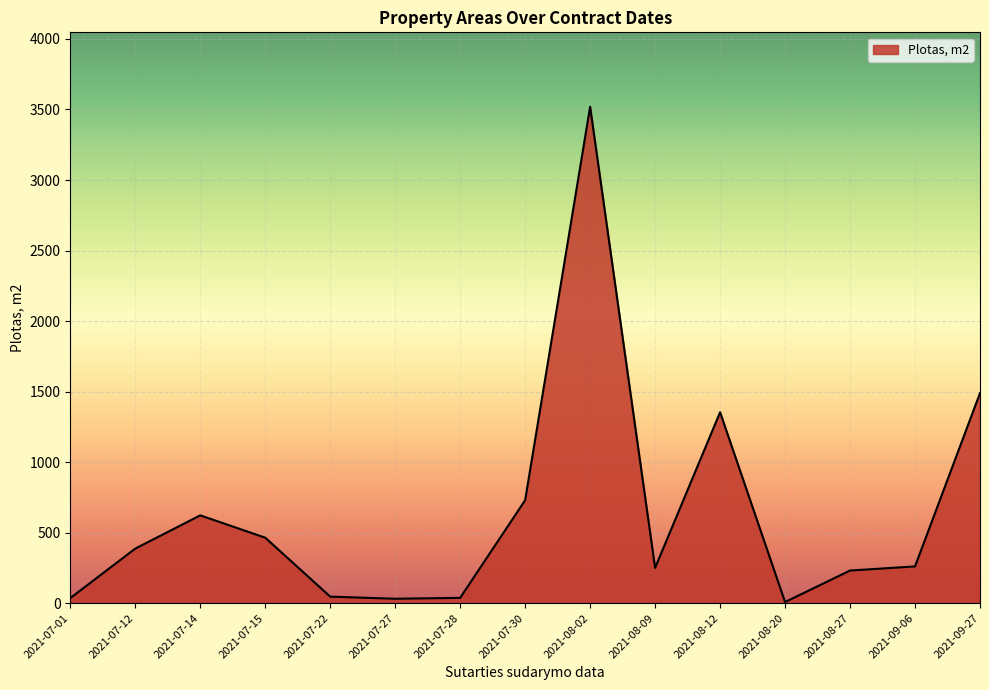

Where is the data nearest to the value 1763?

2021-09-27